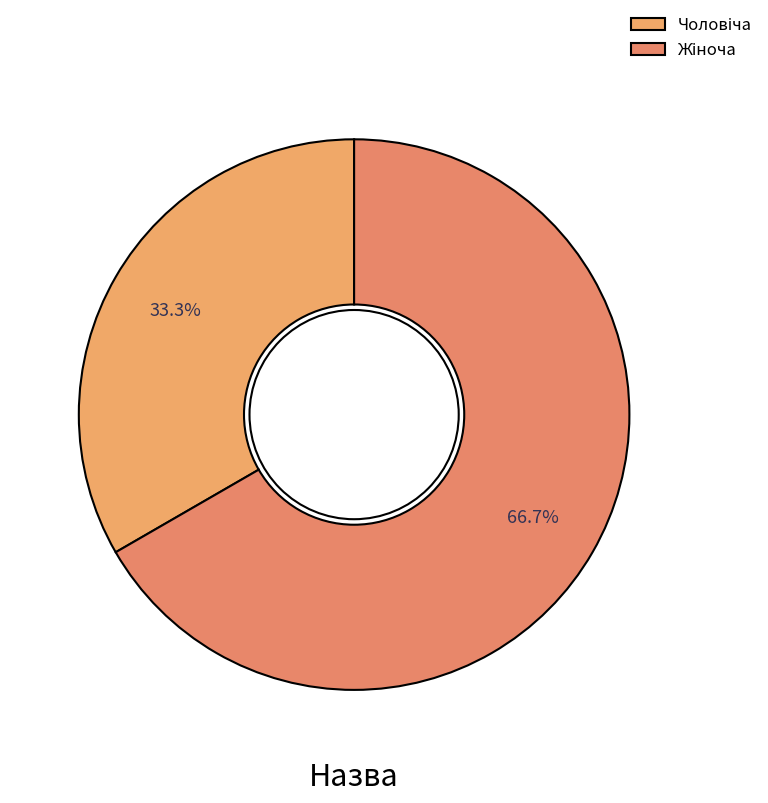

Count the number of slices in the pie.

2